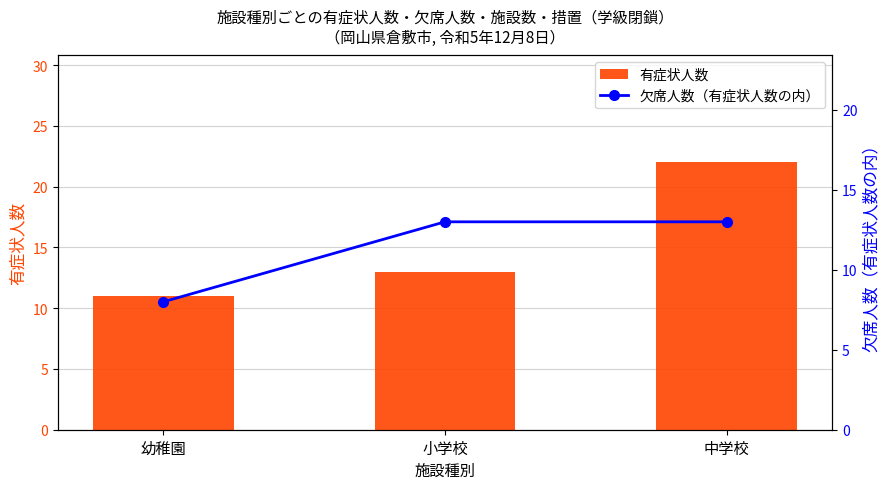

Rank the series at 小学校 from highest to lowest value.

有症状人数, 欠席人数（有症状人数の内）